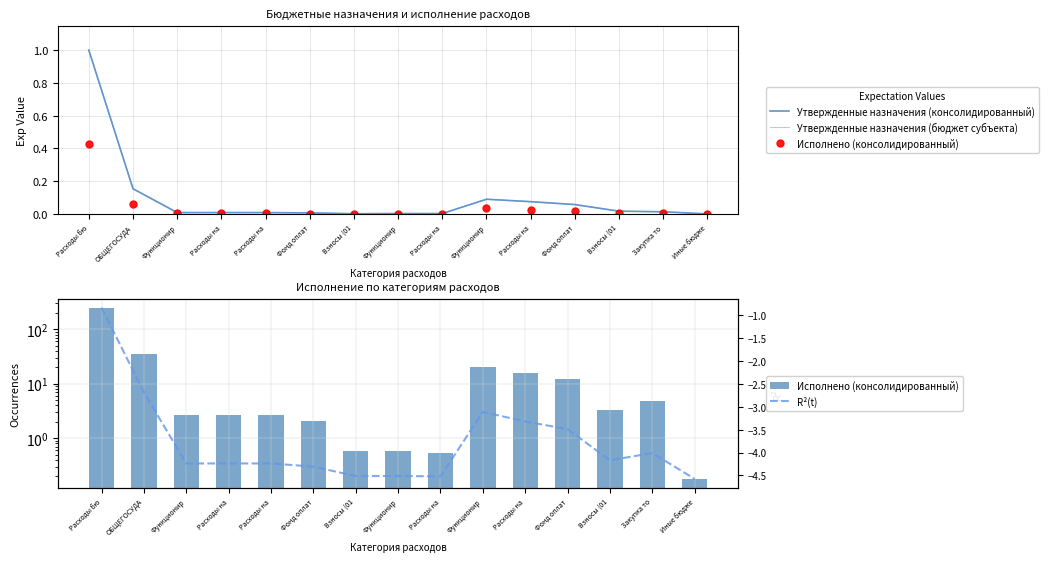

At which label is Утвержденные назначения (бюджет субъекта) closest to 0?

Иные бюдже